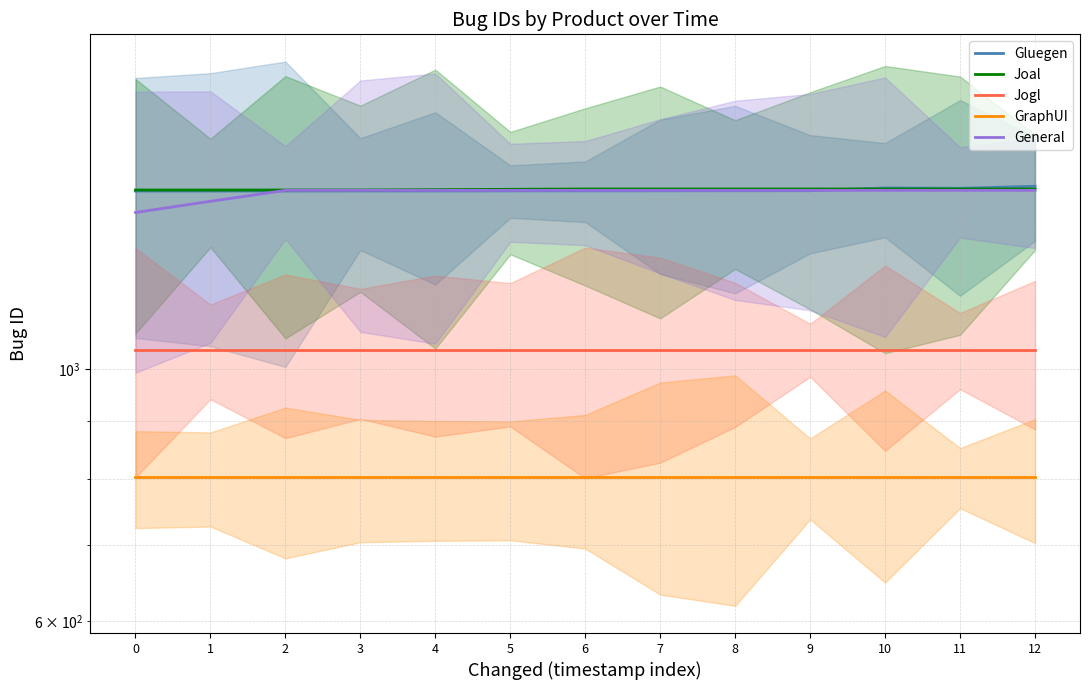

Which series has the widest spread of values?

General